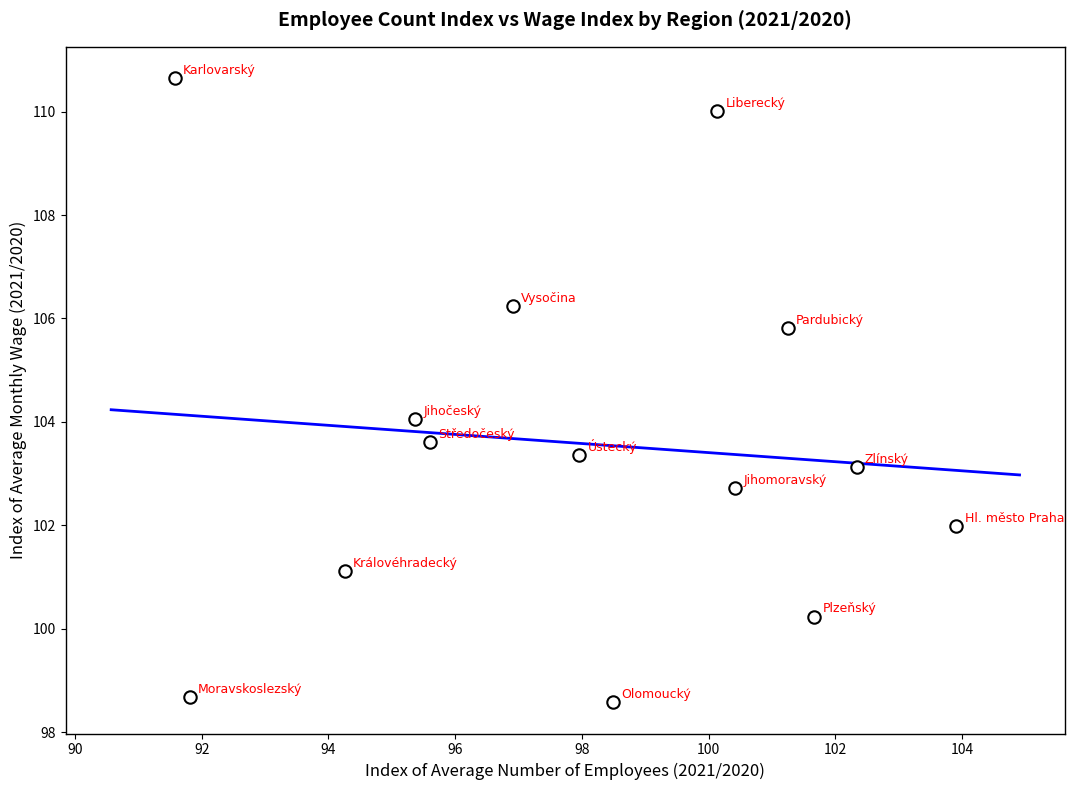

What is the range of X values (max minus min)?

12.3